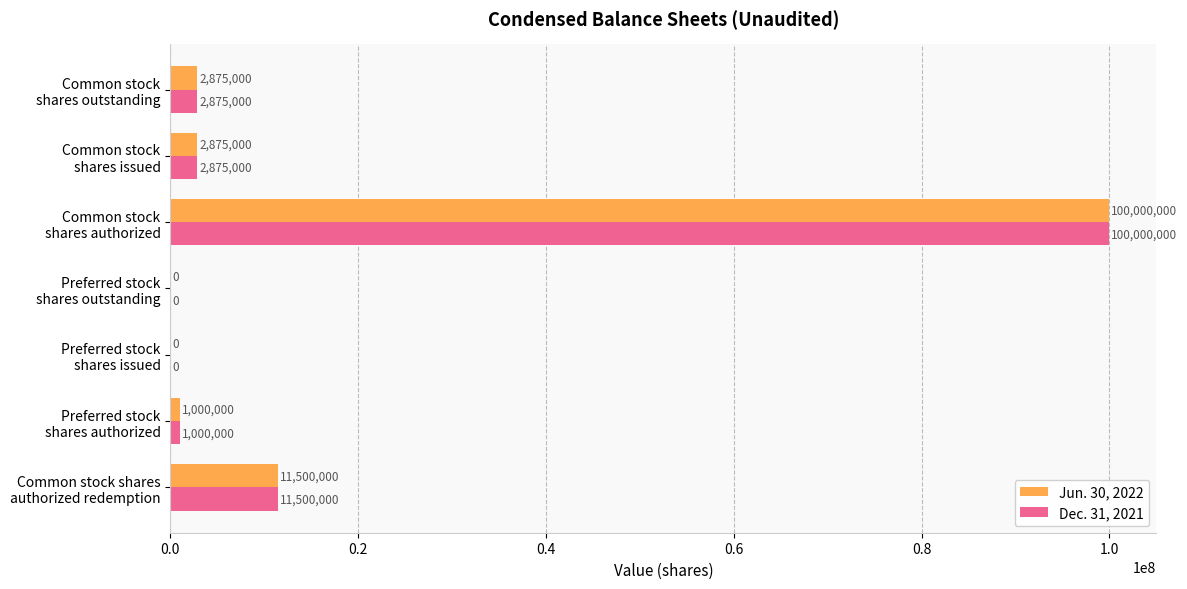

What is the greatest value displayed?

100000000